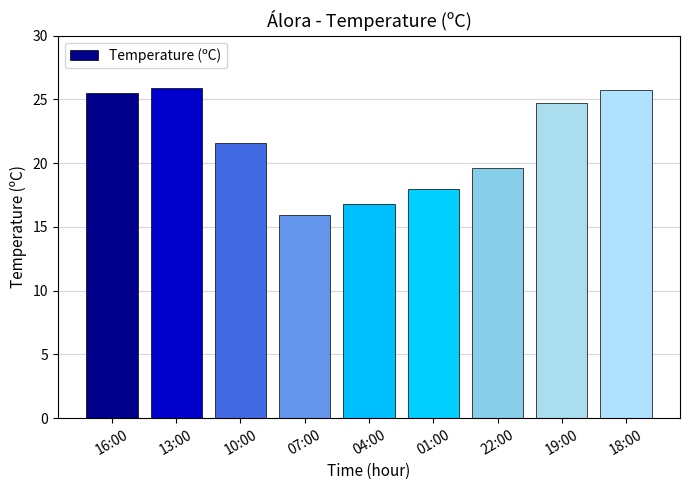

Reading right to left, transcribe all the data shown in this chart.

18:00=25.7	19:00=24.7	22:00=19.6	01:00=18.0	04:00=16.8	07:00=15.9	10:00=21.6	13:00=25.9	16:00=25.5